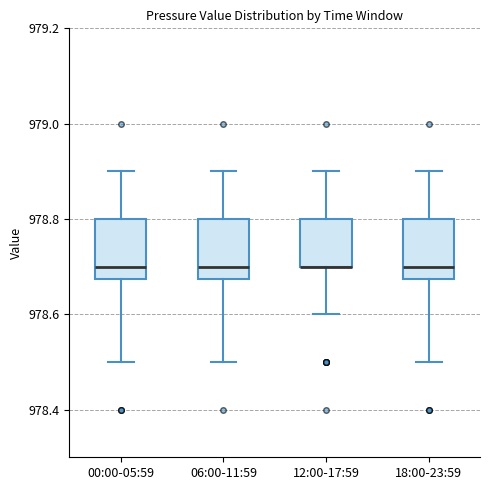

Reading left to right, read every box against the y-axis: the position of its median line, the range the box covers, and the ends of its whiskers. The values are not printed on the chart, so give them approximately, as read against the axis.

00:00-05:59: median 978.70, box 978.68 to 978.80, whiskers 978.50 to 978.90
06:00-11:59: median 978.70, box 978.68 to 978.80, whiskers 978.50 to 978.90
12:00-17:59: median 978.70 (drawn on the box's lower edge), box 978.70 to 978.80, whiskers 978.60 to 978.90
18:00-23:59: median 978.70, box 978.68 to 978.80, whiskers 978.50 to 978.90